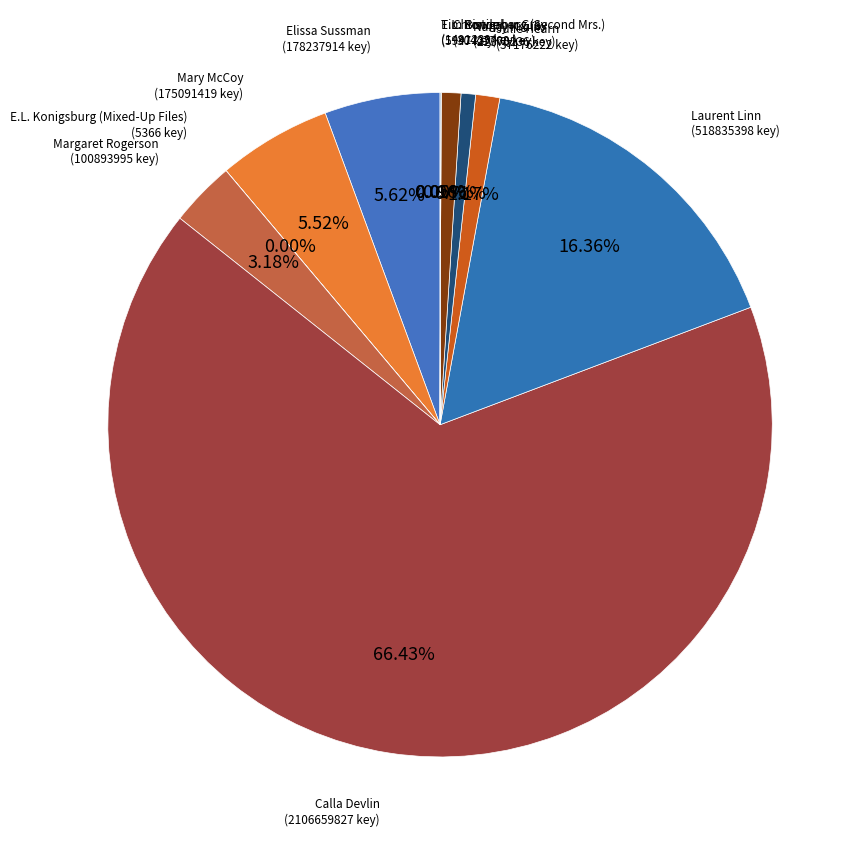

Is it true that Christopher Grey is 1% of the pie?

True